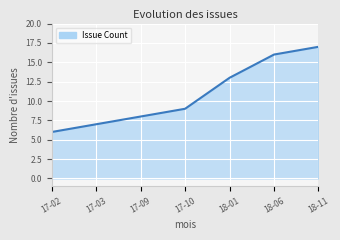

True or false: the data shows 28 at 18-06.

False